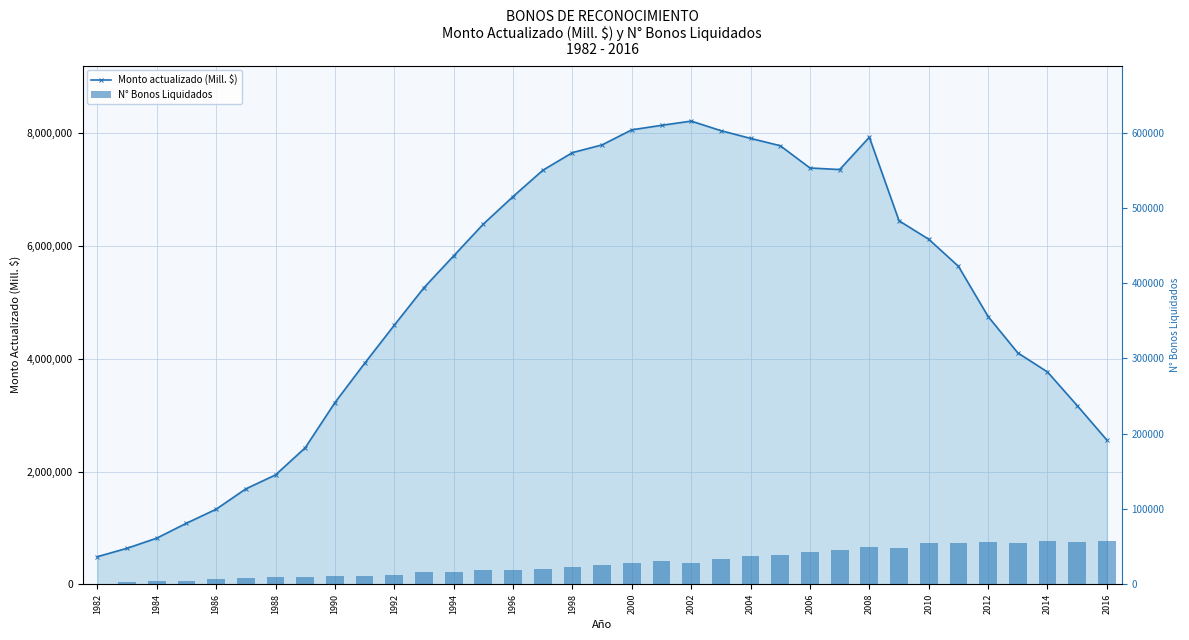

Which series has the largest total across all categories?

Monto actualizado (Mill. $)